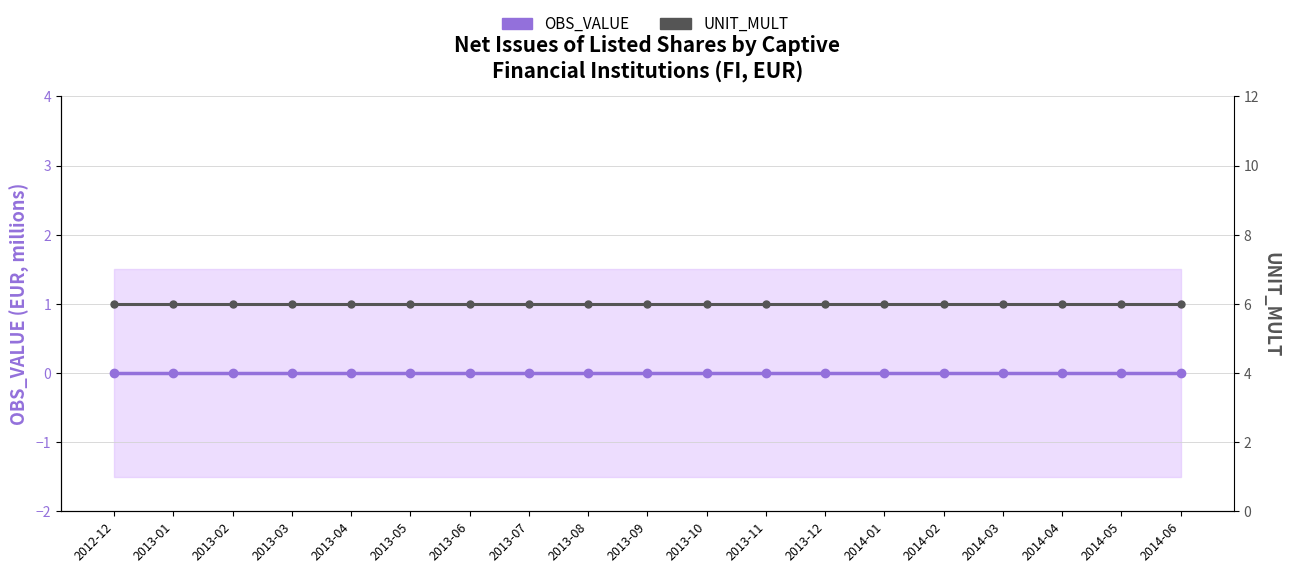

What is the total value across all series at 2013-10?

6